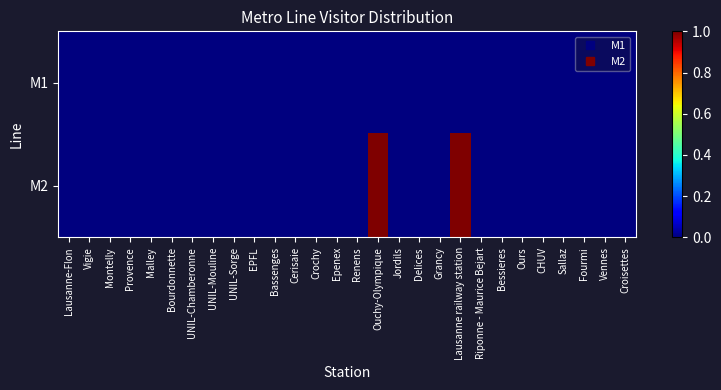

Reading right to left, extract all data points from this chart.

M1: Croisettes=0	Vennes=0	Fourmi=0	Sallaz=0	CHUV=0	Ours=0	Bessieres=0	Riponne - Maurice Bejart=0	Lausanne railway station=0	Grancy=0	Delices=0	Jordils=0	Ouchy-Olympique=0	Renens=0	Epenex=0	Crochy=0	Cerisaie=0	Bassenges=0	EPFL=0	UNIL-Sorge=0	UNIL-Mouline=0	UNIL-Chamberonne=0	Bourdonnette=0	Malley=0	Provence=0	Montelly=0	Vigie=0	Lausanne-Flon=0
M2: Croisettes=0	Vennes=0	Fourmi=0	Sallaz=0	CHUV=0	Ours=0	Bessieres=0	Riponne - Maurice Bejart=0	Lausanne railway station=1	Grancy=0	Delices=0	Jordils=0	Ouchy-Olympique=1	Renens=0	Epenex=0	Crochy=0	Cerisaie=0	Bassenges=0	EPFL=0	UNIL-Sorge=0	UNIL-Mouline=0	UNIL-Chamberonne=0	Bourdonnette=0	Malley=0	Provence=0	Montelly=0	Vigie=0	Lausanne-Flon=0